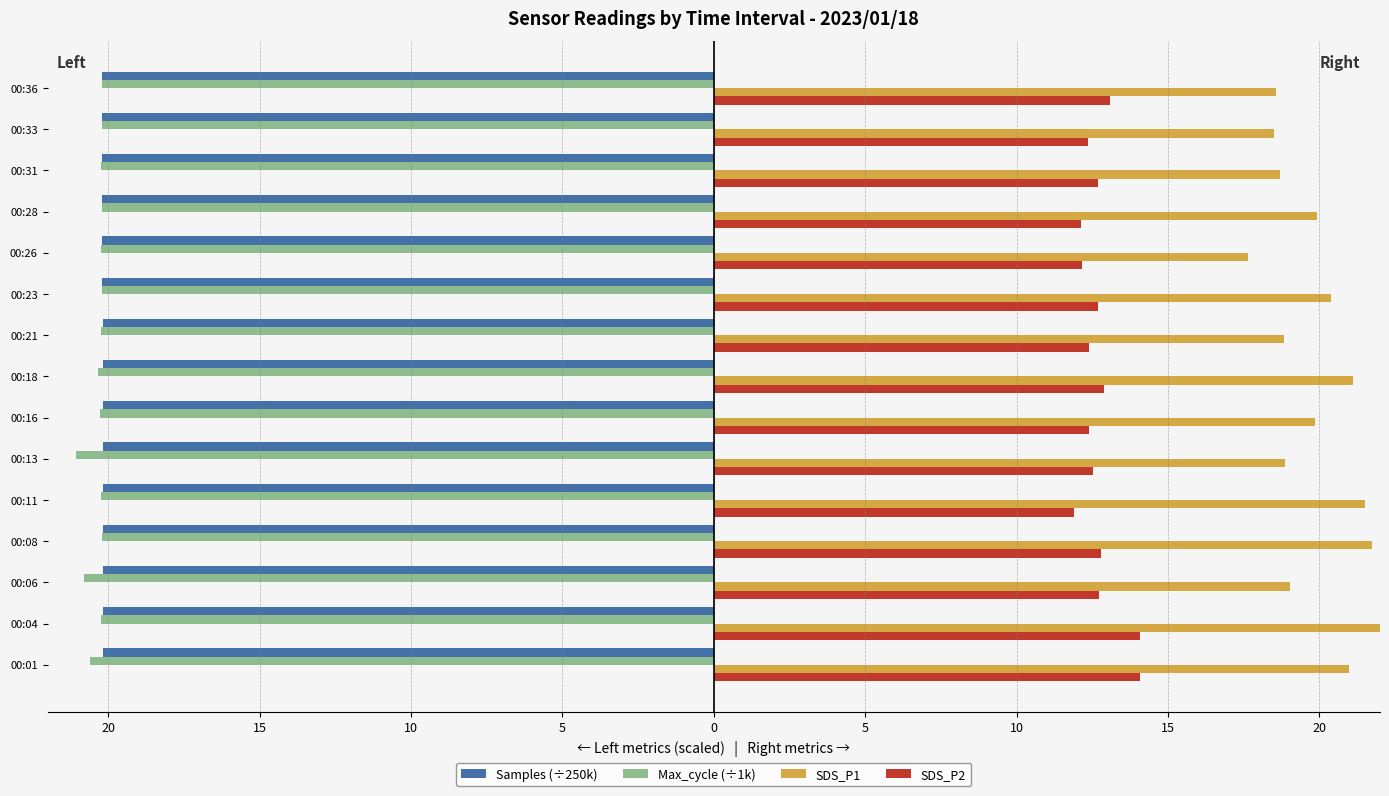

How many bars are there in total?

60